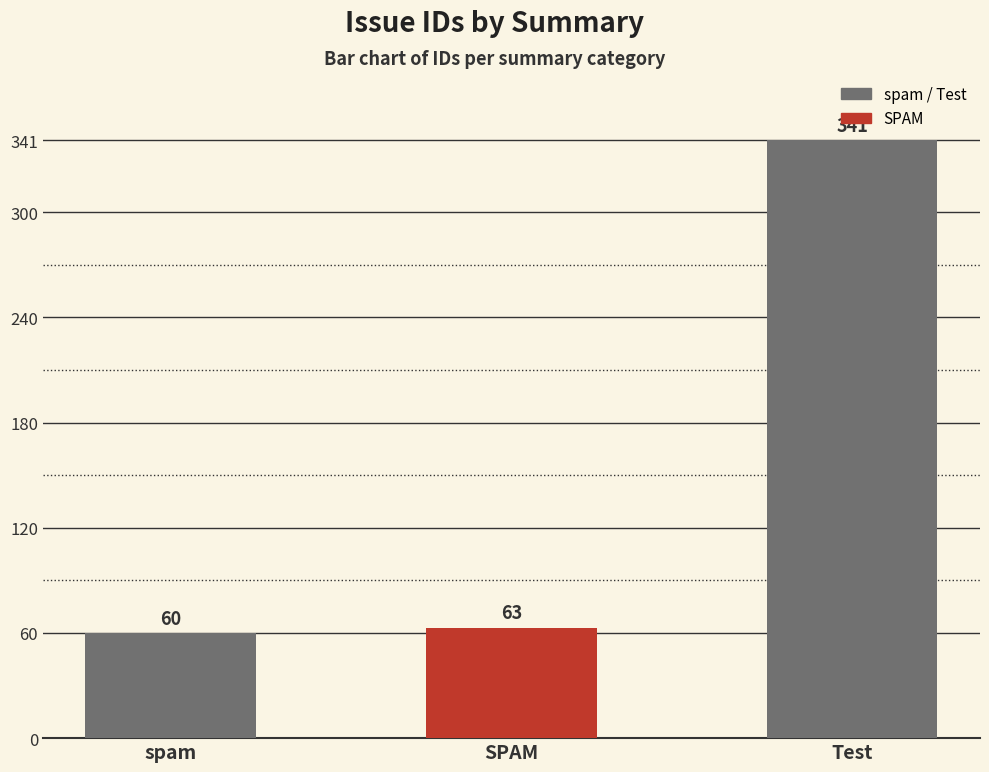

What is the change in value from spam to Test?

+281